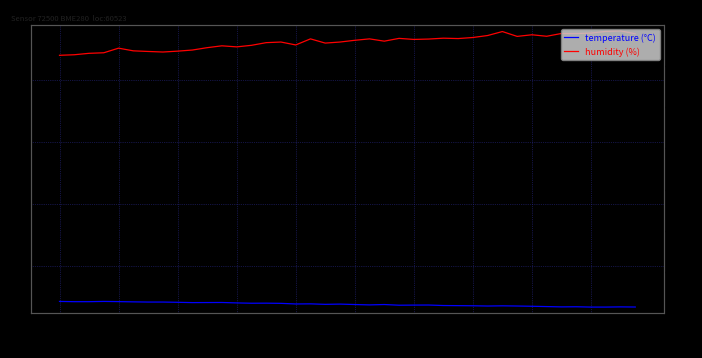

Where is temperature (°C) nearest to the value 23?

01:32